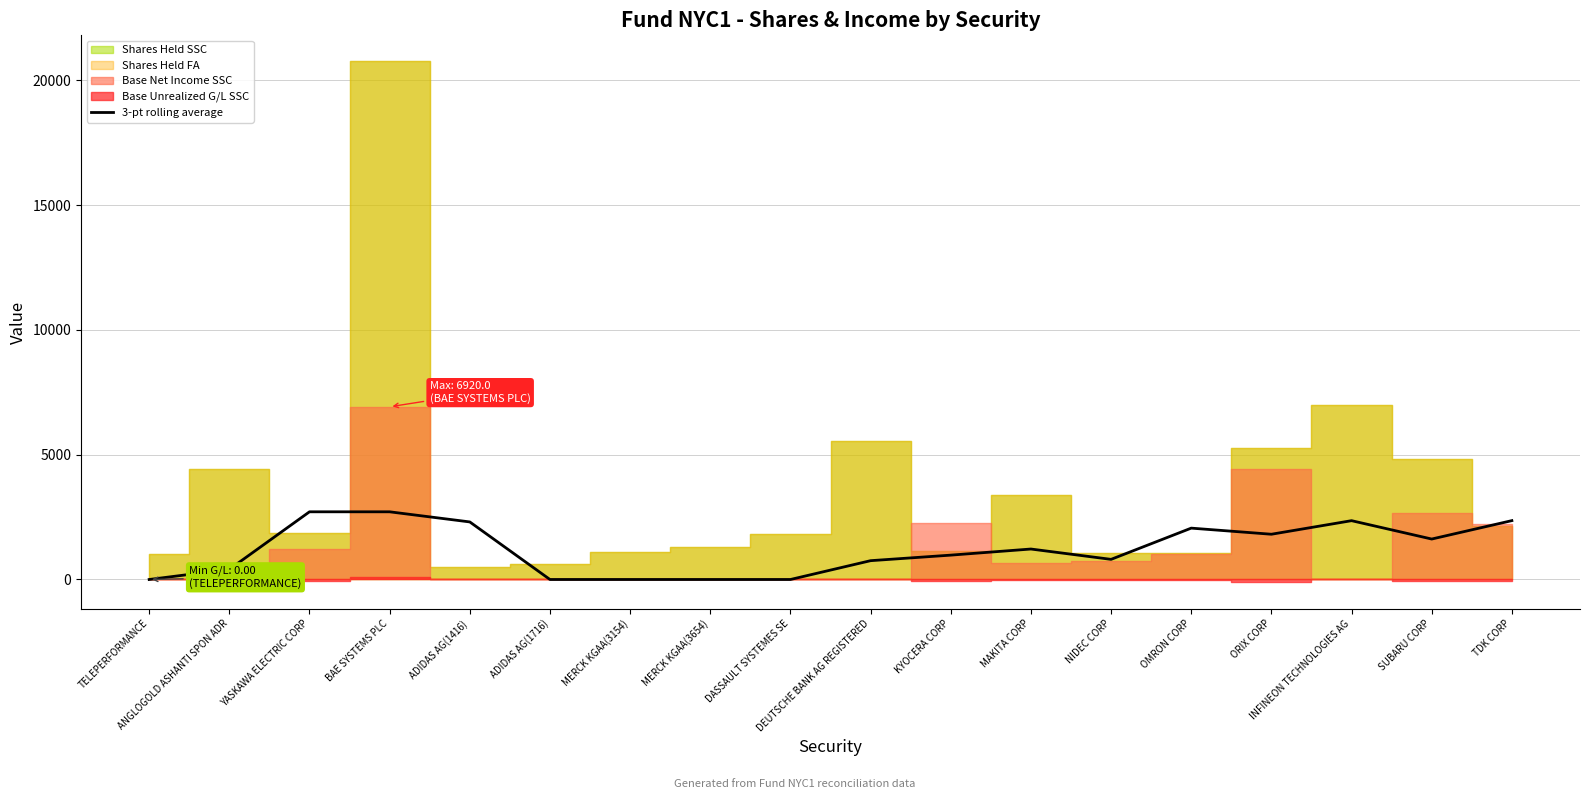

List the labels in order of value, smallest first.

TELEPERFORMANCE, ADIDAS AG(1716), MERCK KGAA(3154), MERCK KGAA(3654), DASSAULT SYSTEMES SE, ANGLOGOLD ASHANTI SPON ADR, DEUTSCHE BANK AG REGISTERED, NIDEC CORP, KYOCERA CORP, MAKITA CORP, SUBARU CORP, ORIX CORP, OMRON CORP, ADIDAS AG(1416), INFINEON TECHNOLOGIES AG, TDK CORP, YASKAWA ELECTRIC CORP, BAE SYSTEMS PLC